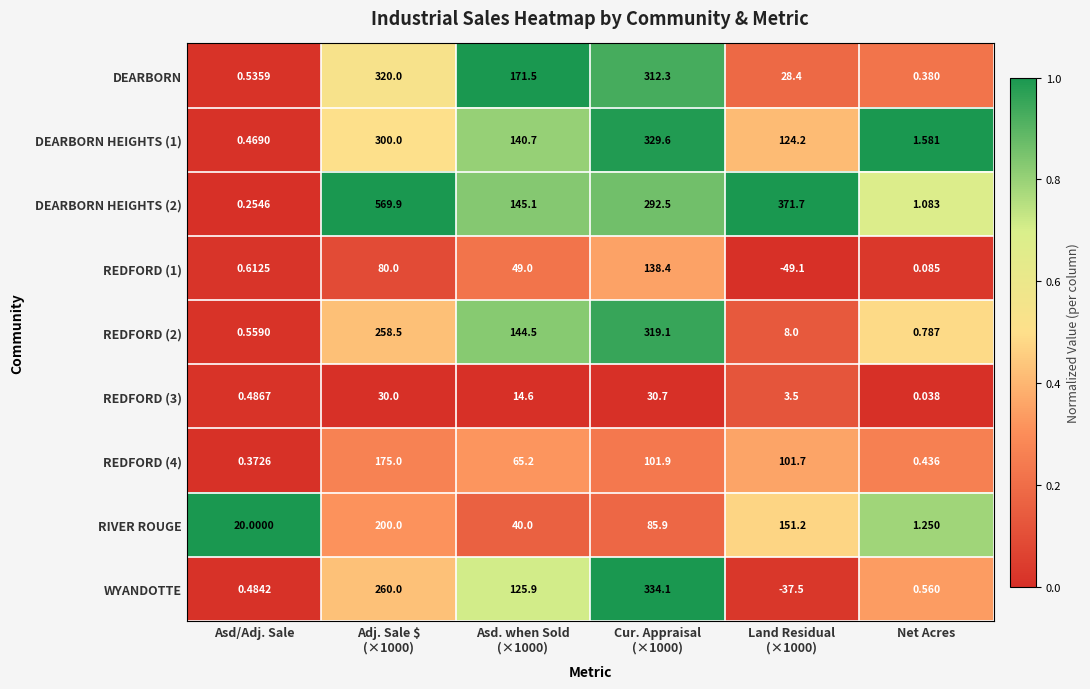

At which category is the sum across all series the highest?

Adj. Sale $
(×1000)